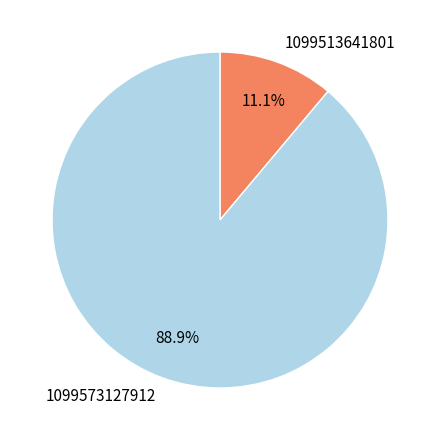

The 1099513641801 slice represents 24% of the pie. True or false?

False